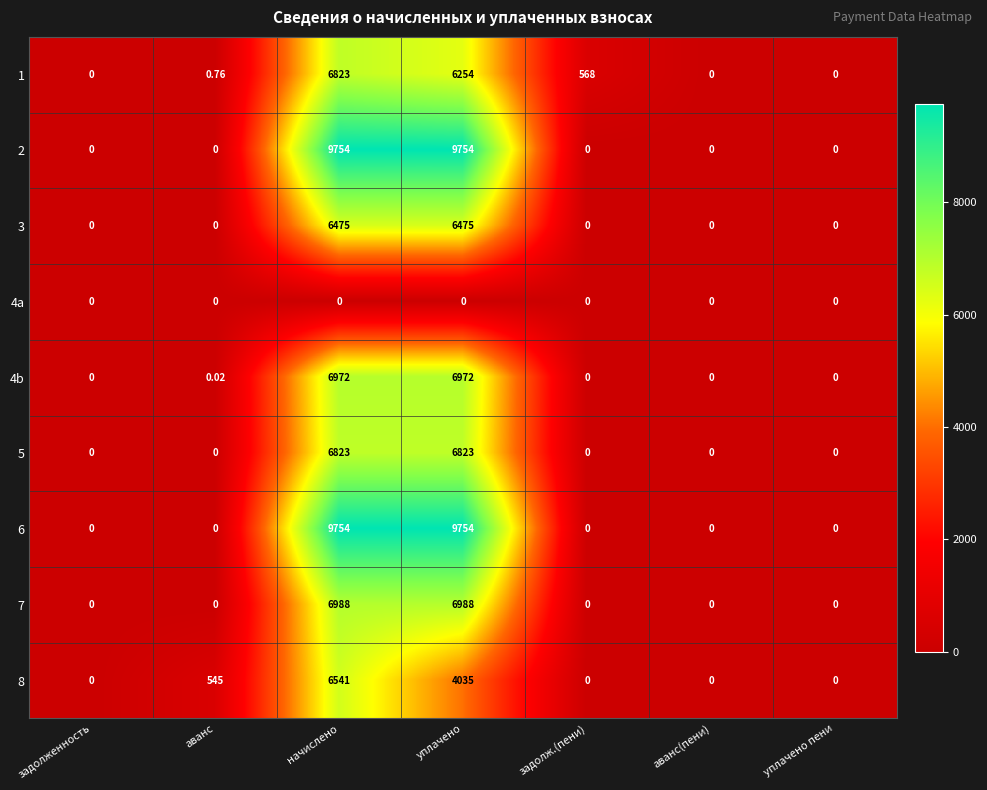

At which label is 4b closest to 3486?

аванс